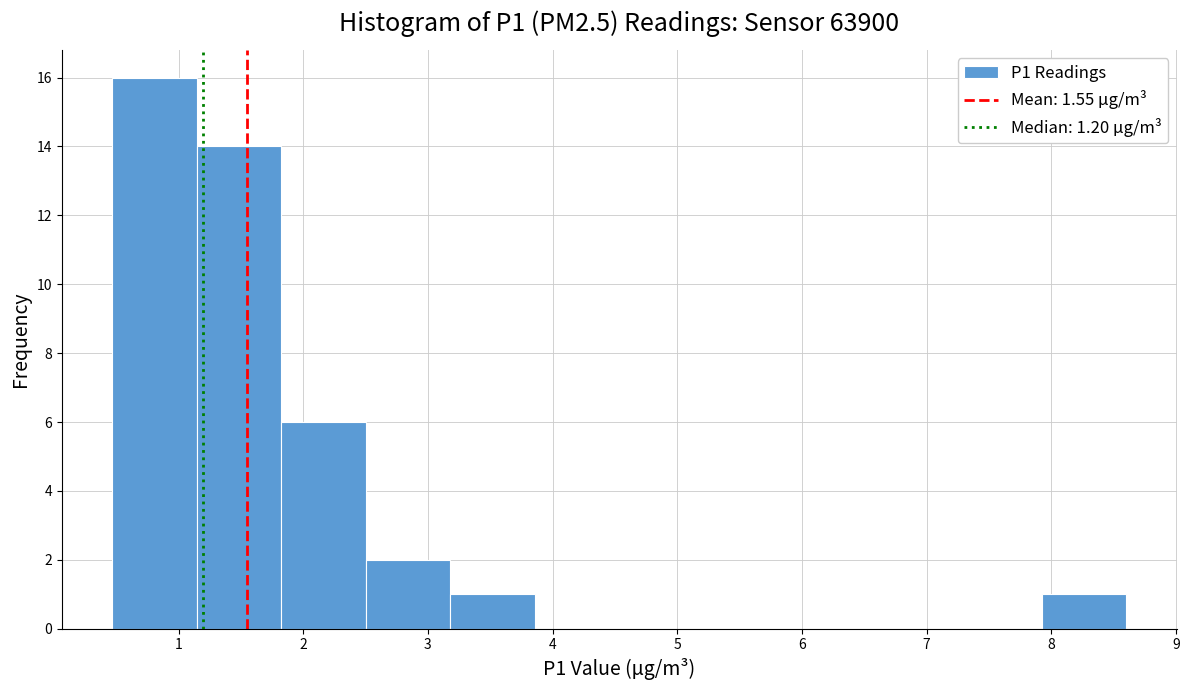

Reading left to right, list every bar in this chart as the range it spans on the x-axis followed by its height. Neither the bar edges nor the heights are printed on the chart, so give them approximately, as read against the axes.

0.5 to 1.1: 16
1.1 to 1.8: 14
1.8 to 2.5: 6
2.5 to 3.2: 2
3.2 to 3.9: 1
3.9 to 4.5: 0
4.5 to 5.2: 0
5.2 to 5.9: 0
5.9 to 6.6: 0
6.6 to 7.2: 0
7.2 to 7.9: 0
7.9 to 8.6: 1